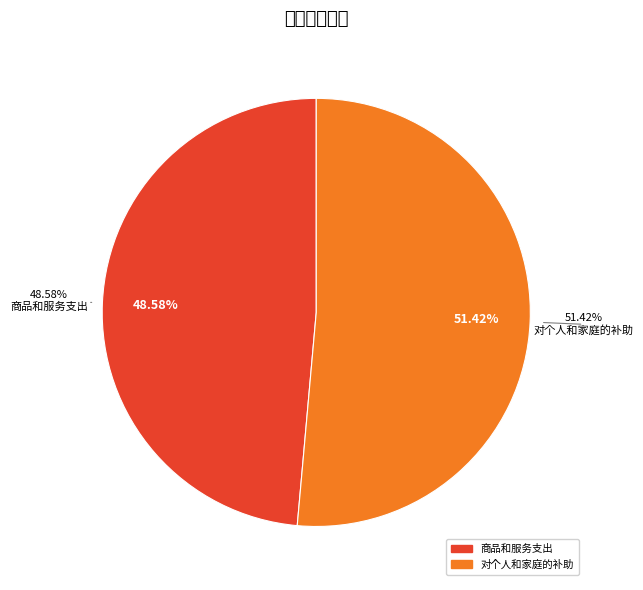

What is the largest slice in the pie chart?

对个人和家庭的补助